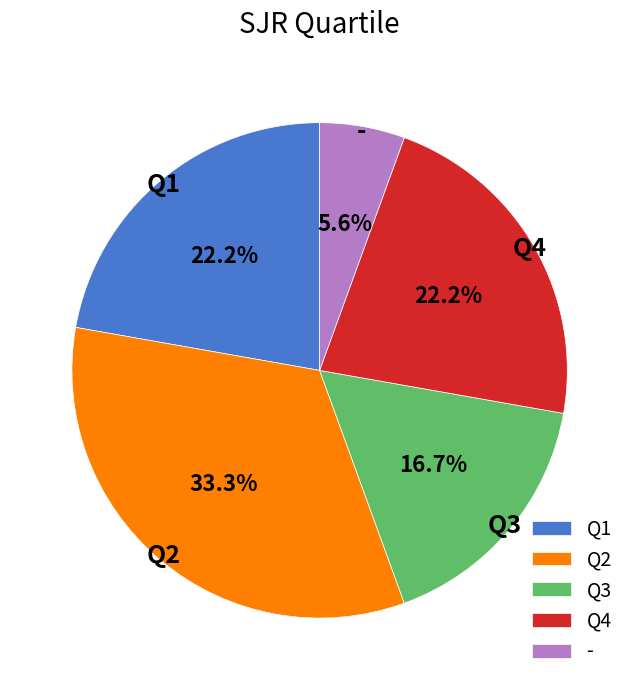

Does any single category account for the majority?

No